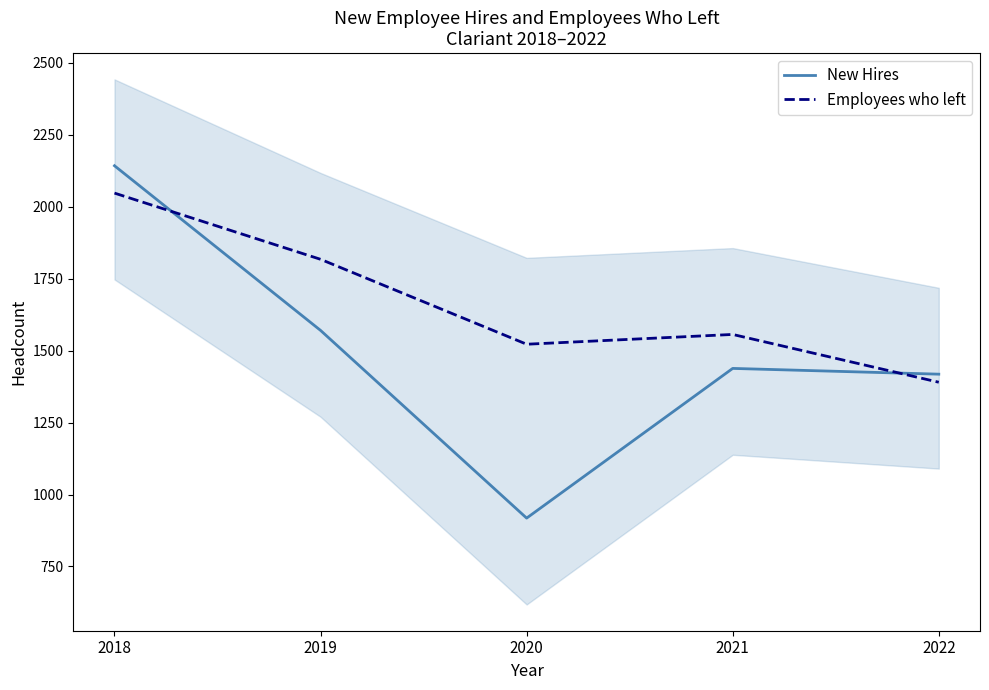

Where is Employees who left nearest to the value 1718?

2019